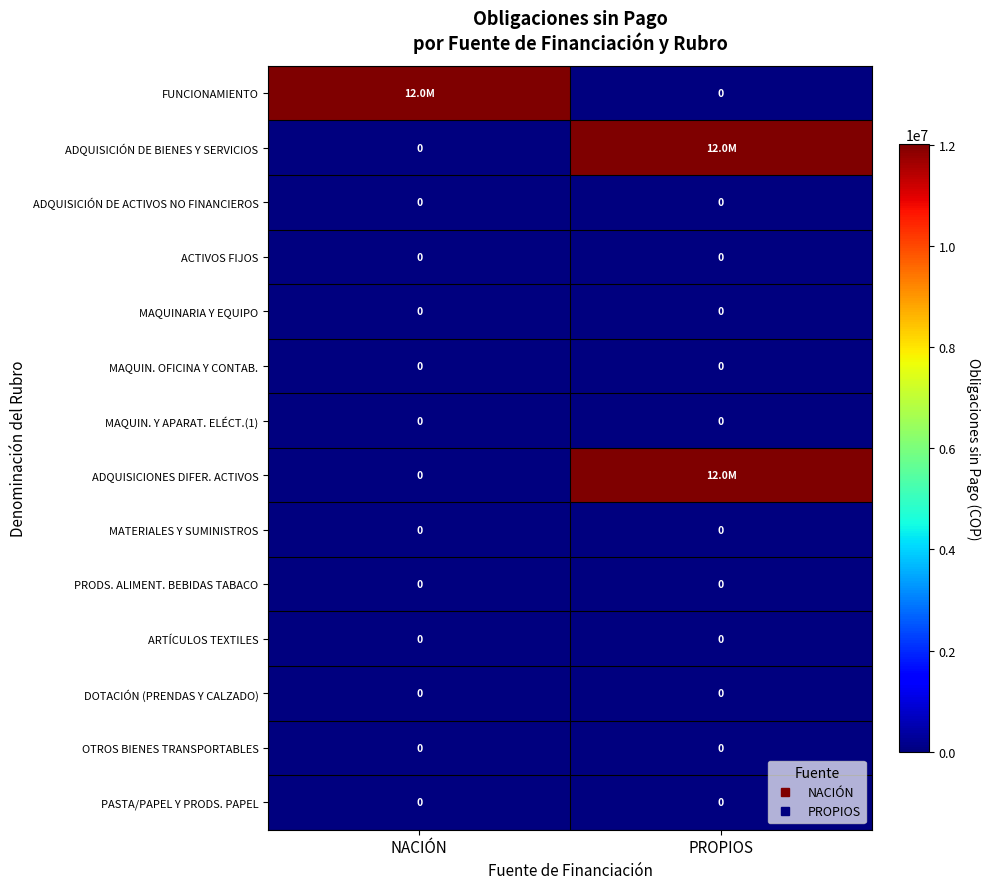

At which label is MATERIALES Y SUMINISTROS closest to 0?

NACIÓN